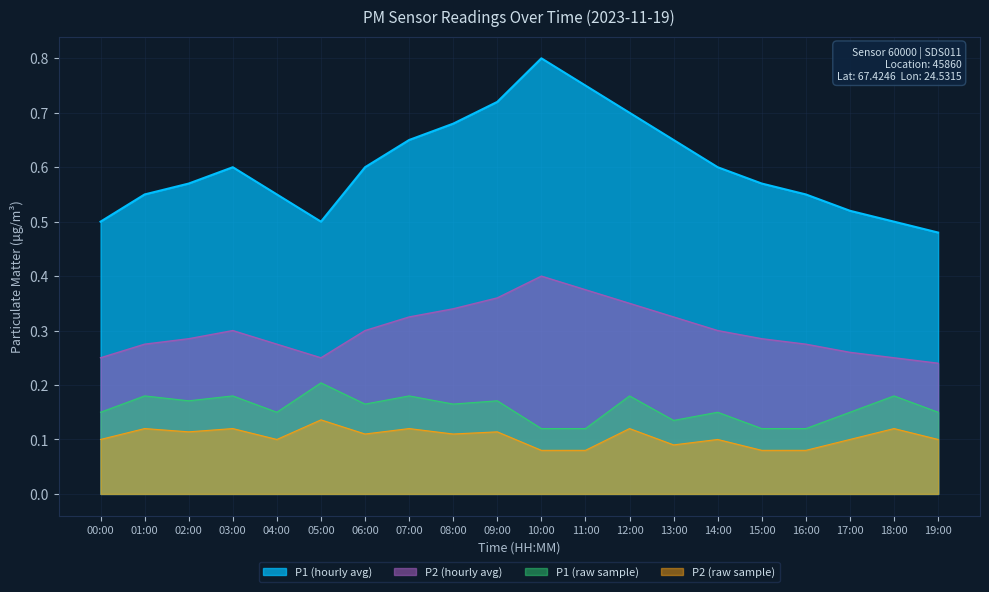

What is the difference between the maximum and minimum values in the P2_raw series?

0.1